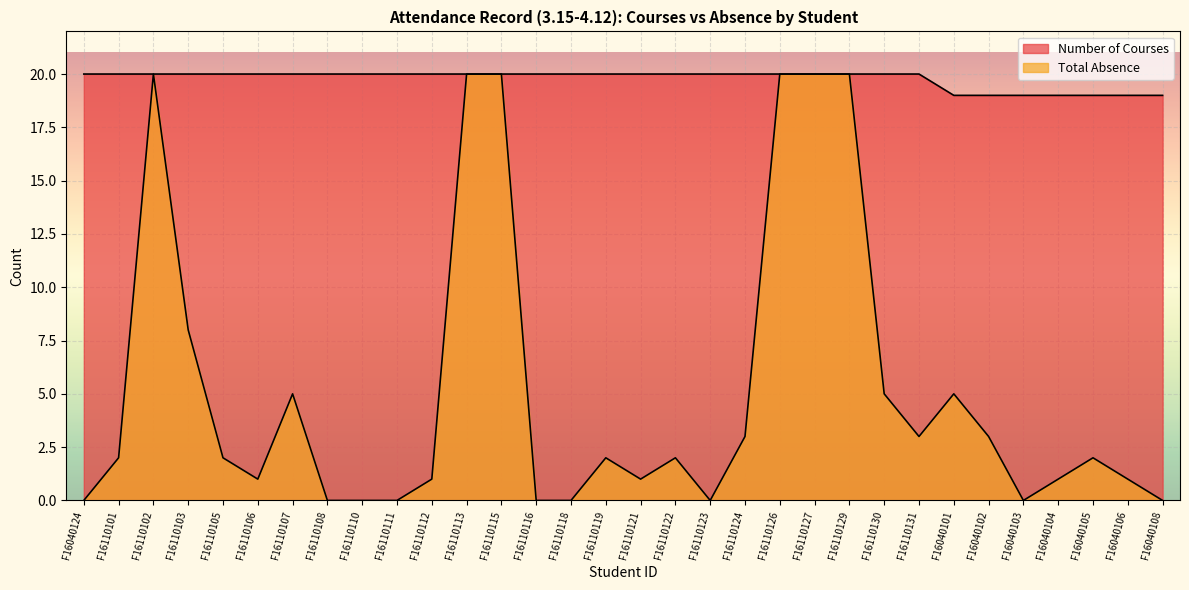

Which series has the largest range (max minus min)?

Total Absence